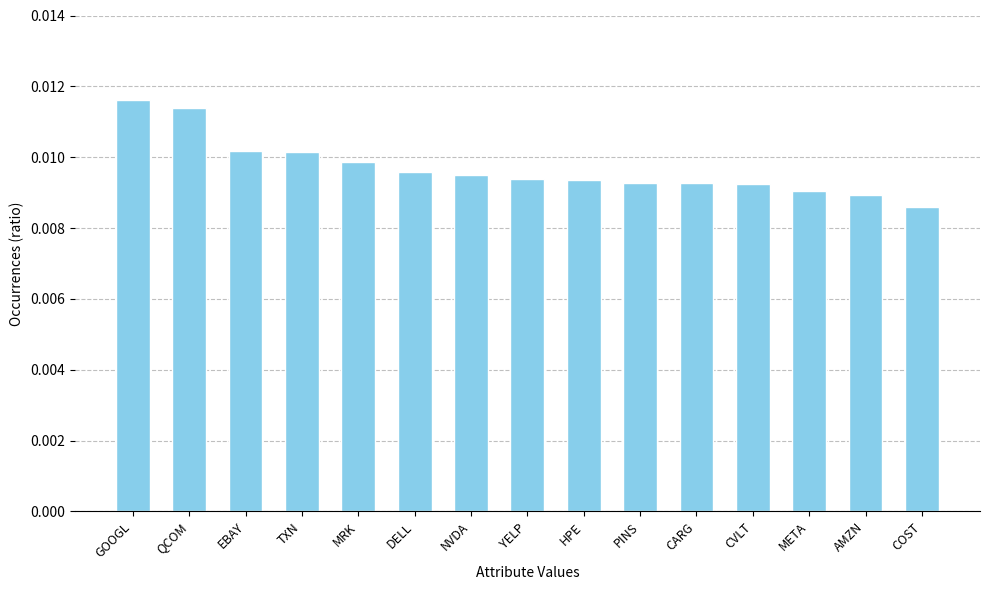

Are the bars grouped side by side (vs. stacked)?

No